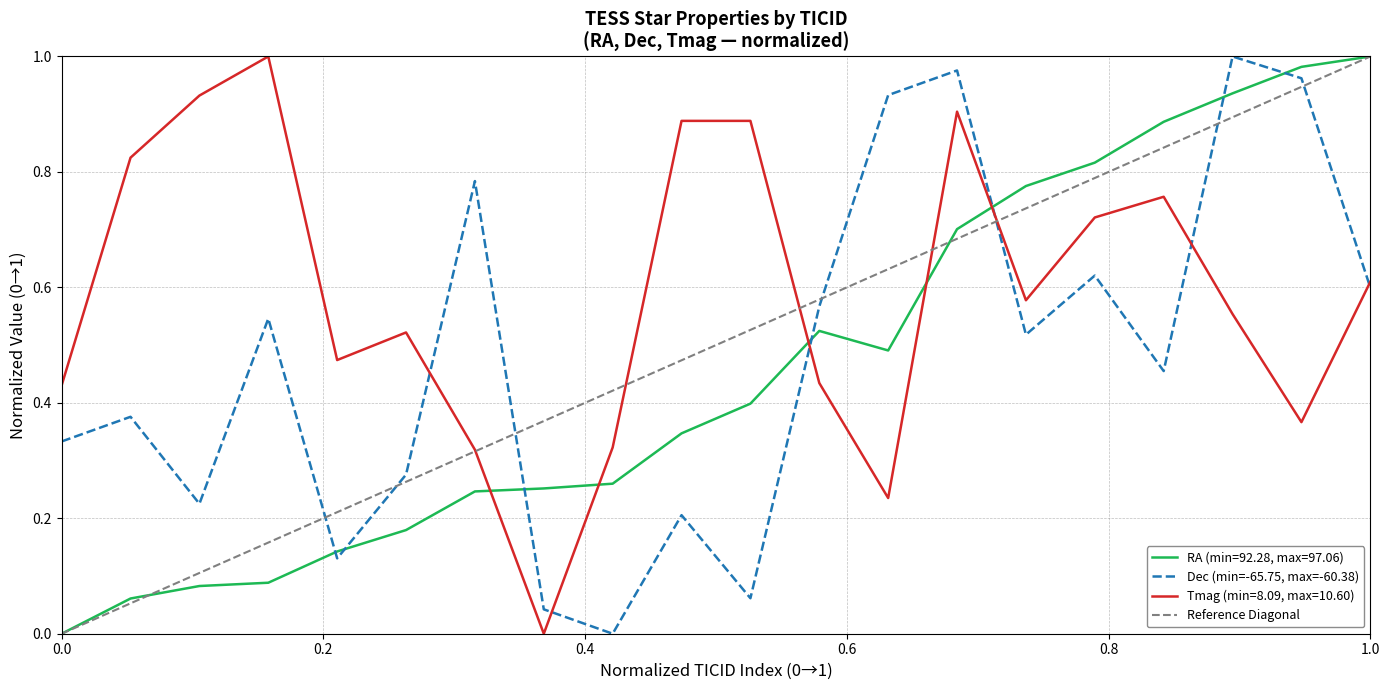

Does the chart display data point markers on the line(s)?

No